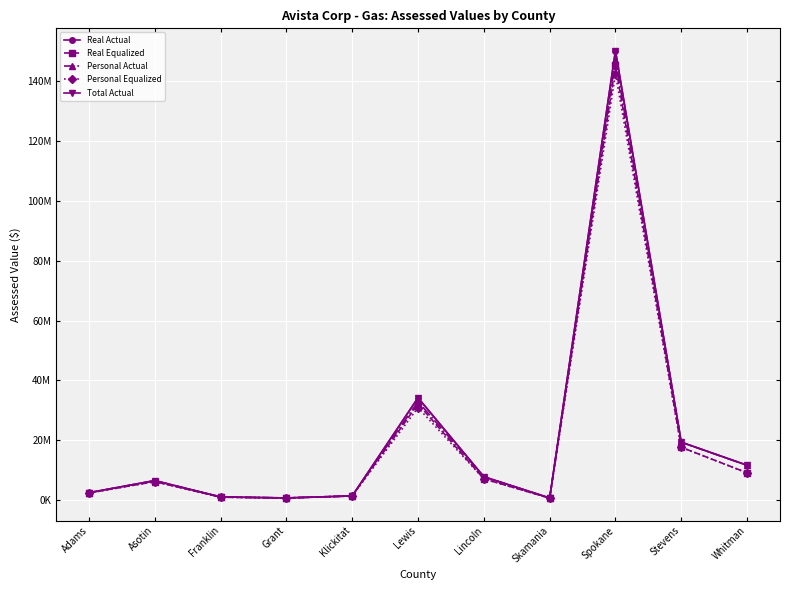

What is the label of the 6th point from the left?

Lewis